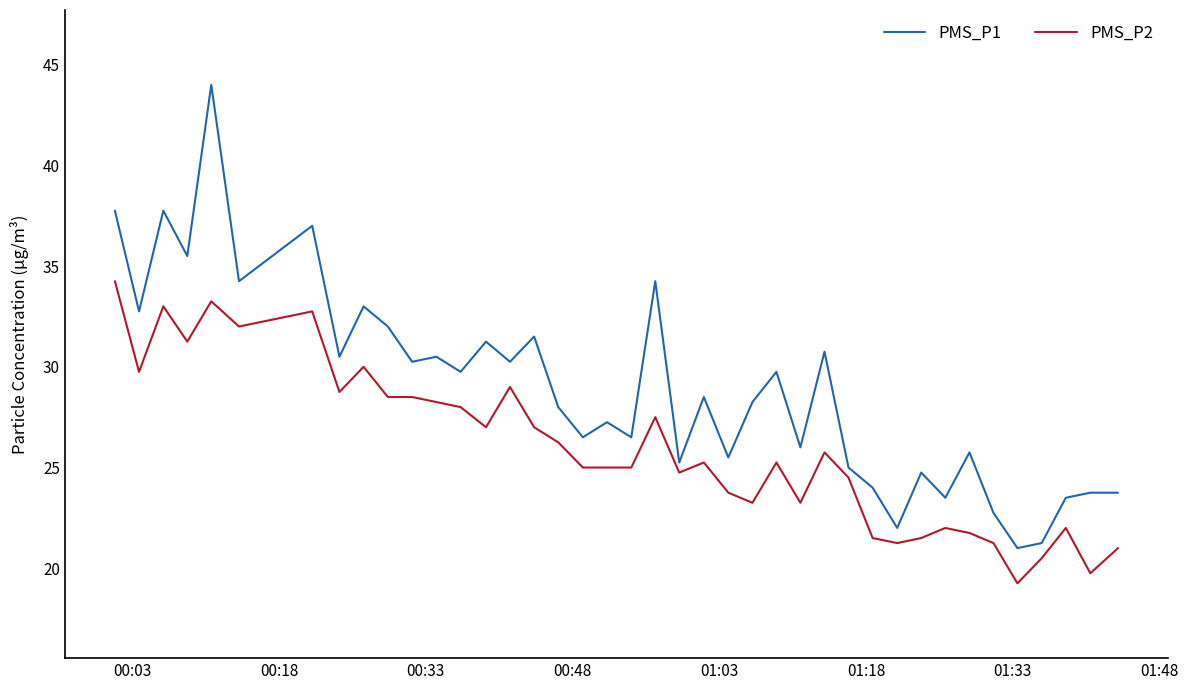

Which series has the largest range (max minus min)?

PMS_P1